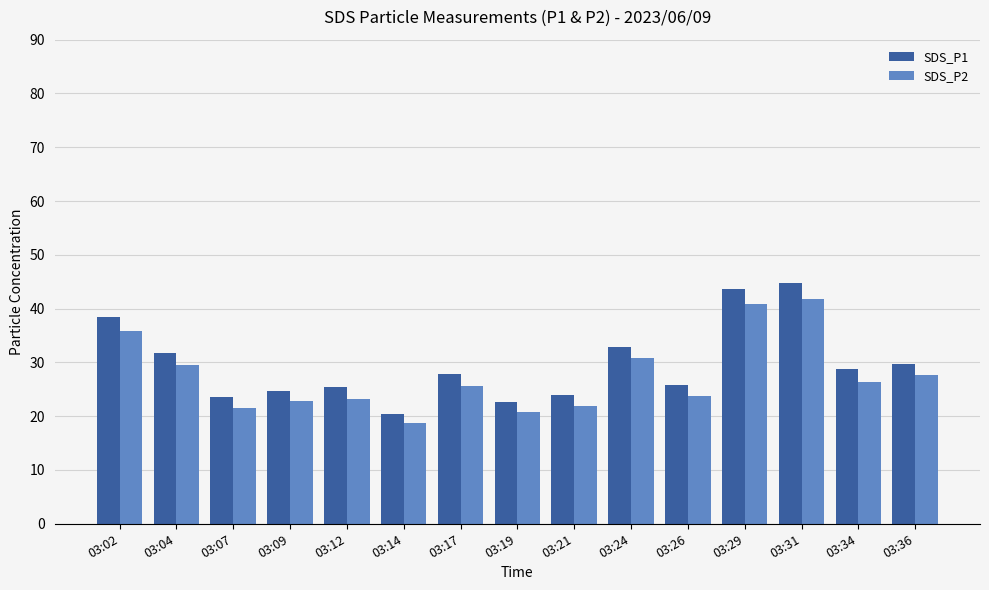

How many bars are there in total?

30